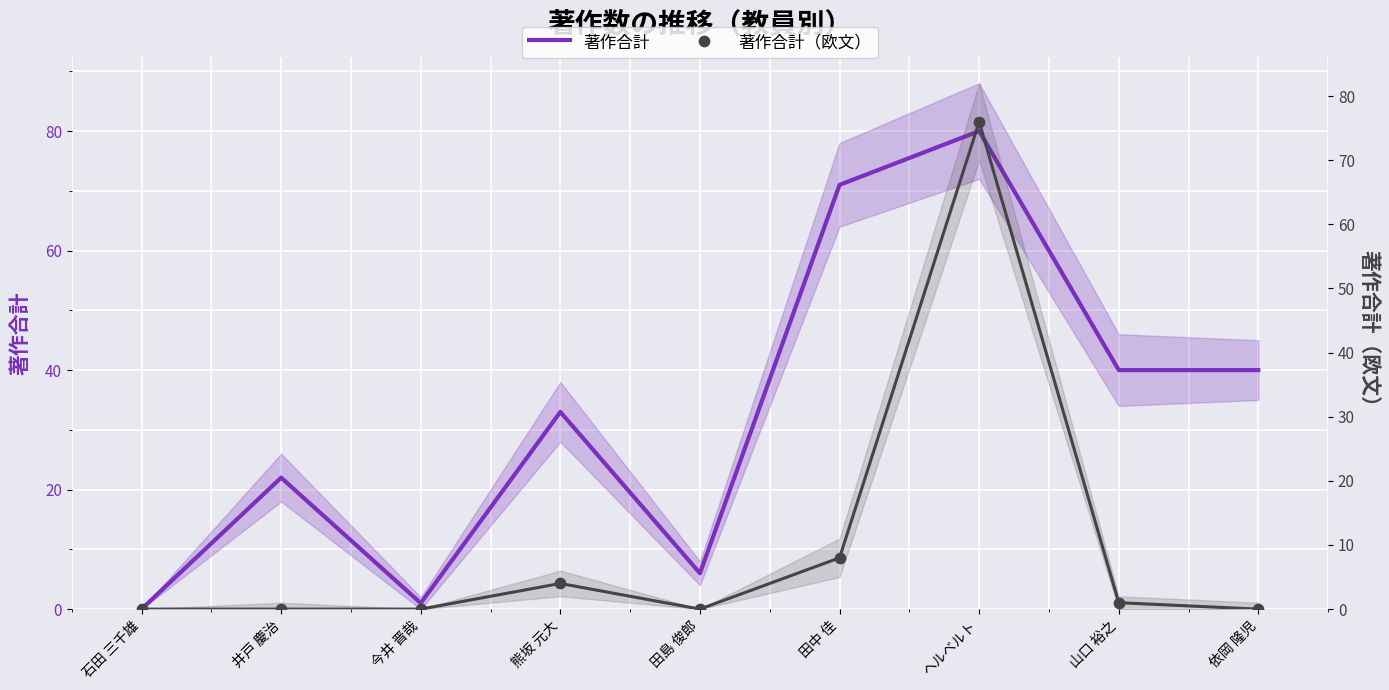

Is the value of 著作合計（欧文） at 田島 俊郎 greater than the value of 著作合計 at ヘルベルト?

No